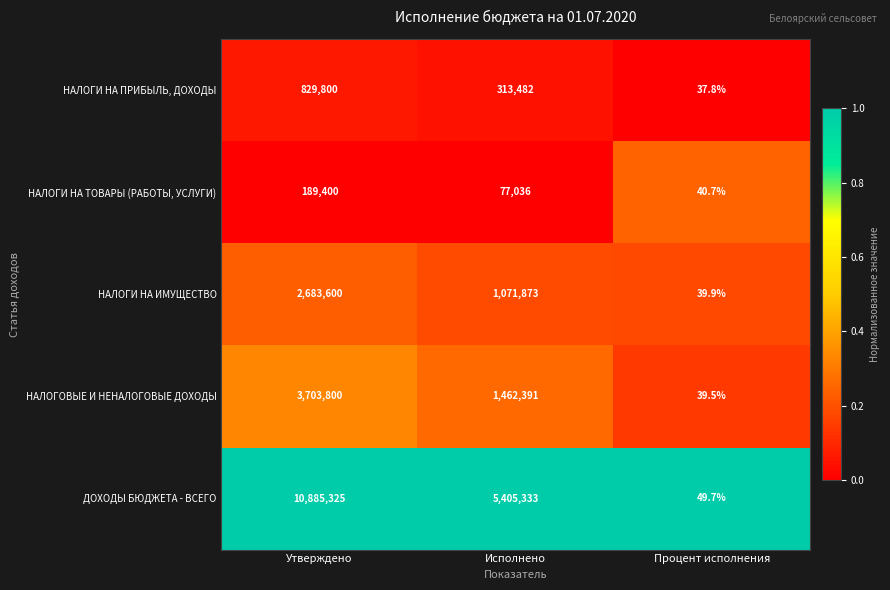

At which category does the chart reach its minimum across all series?

Процент исполнения